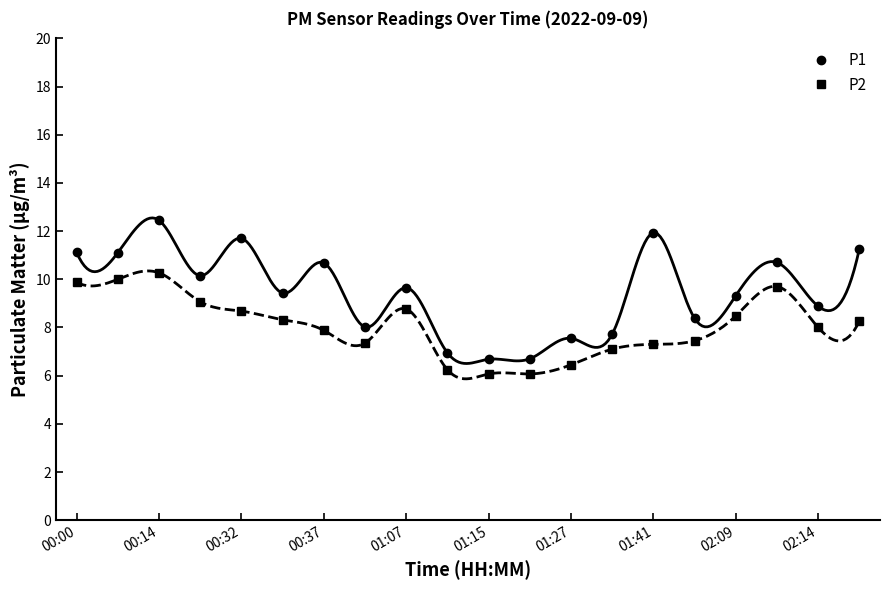

Is it true that P2 equals 7.3 at 01:41?

True